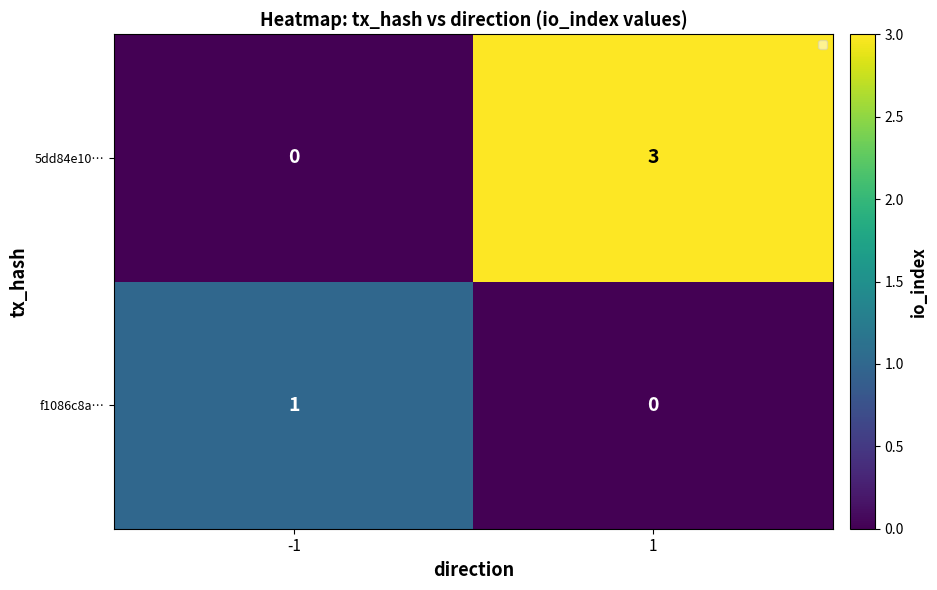

Which category has the highest value across all series?

1